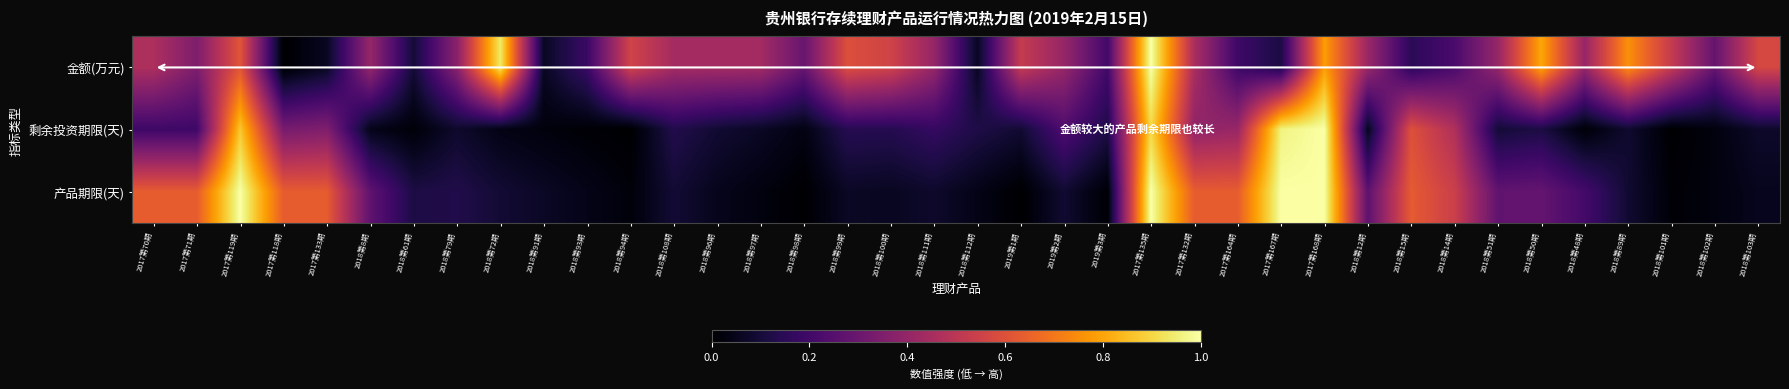

What is the total value across all series at 2018第91期?

0.2